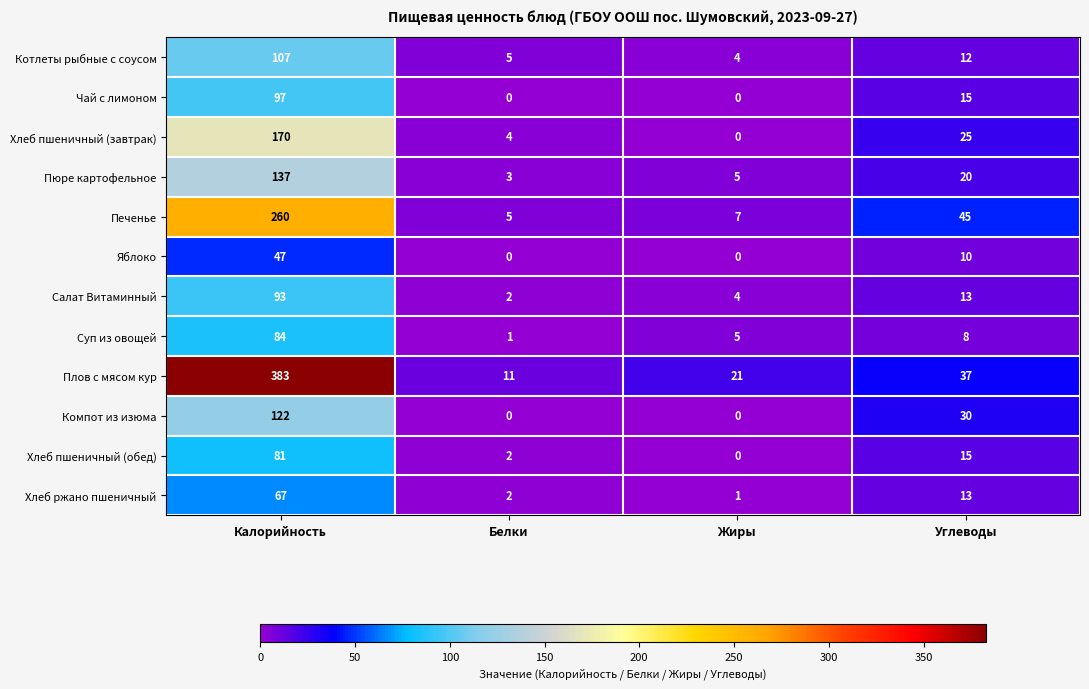

Which label corresponds to the largest value in the chart?

Калорийность